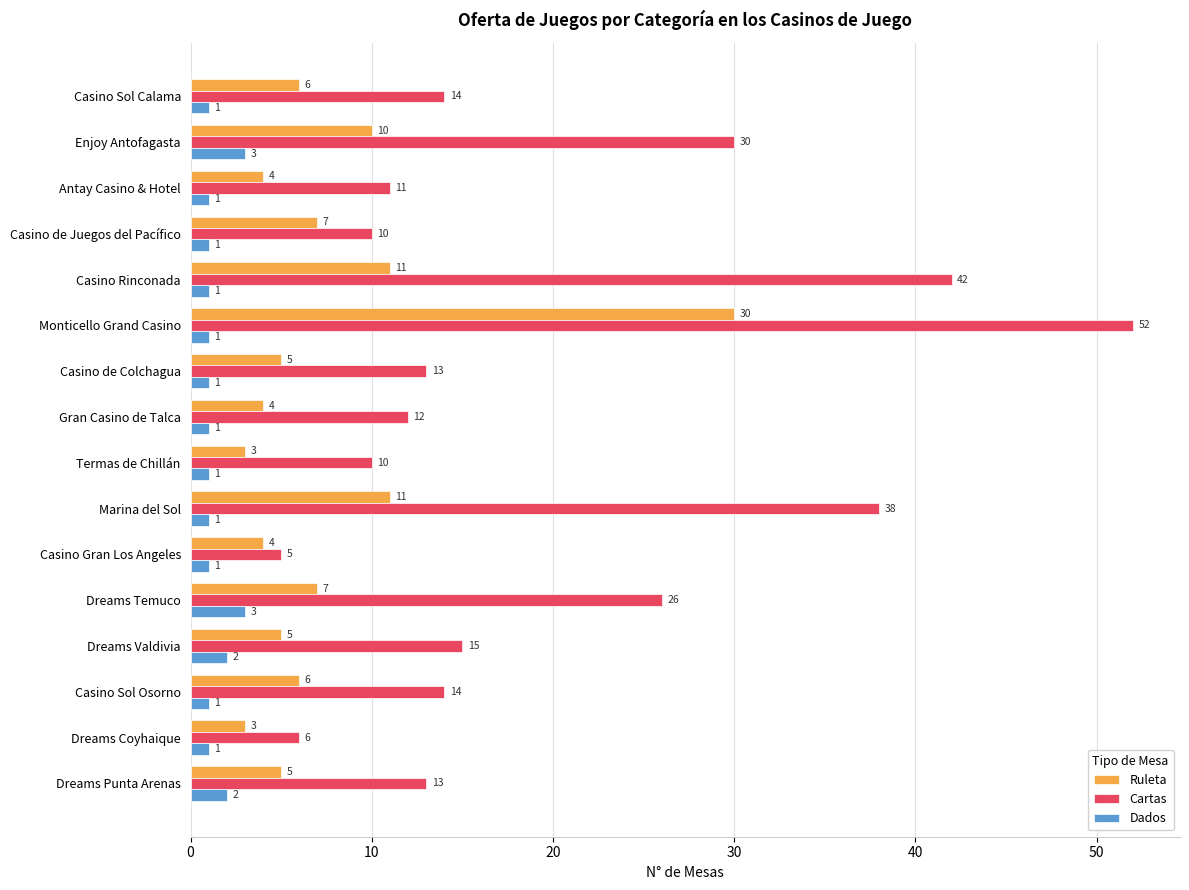

Read the Cartas value at Dreams Temuco, to the nearest 5.

25